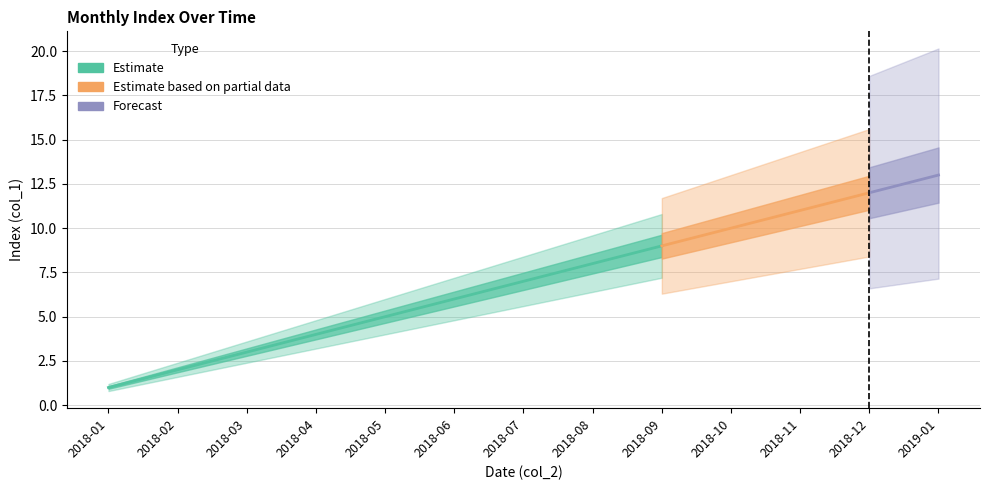

What is the label of the 2nd point from the right?

2018-12